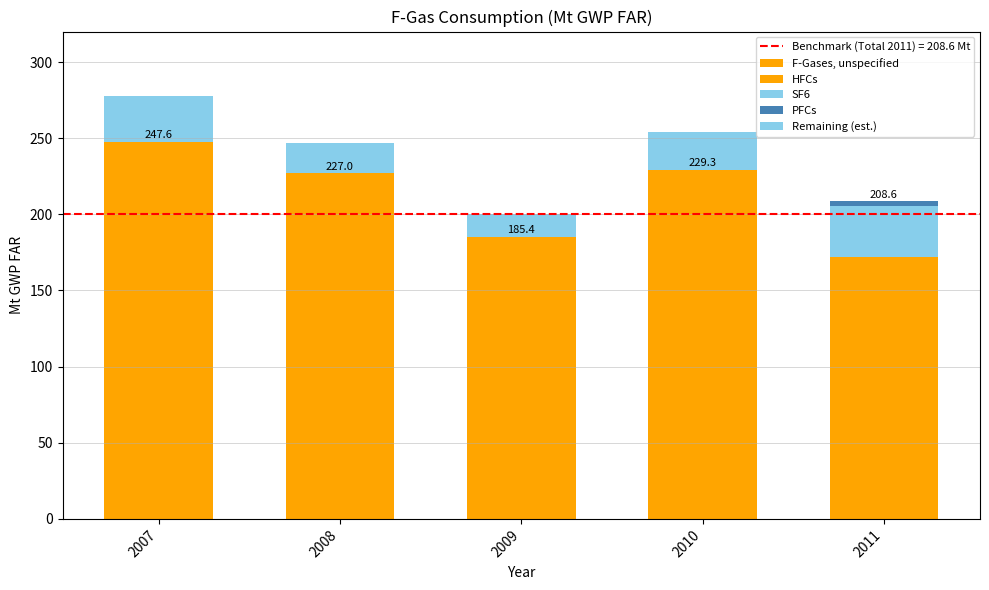

What is the spread (max minus min) of values at 2009?

170.4